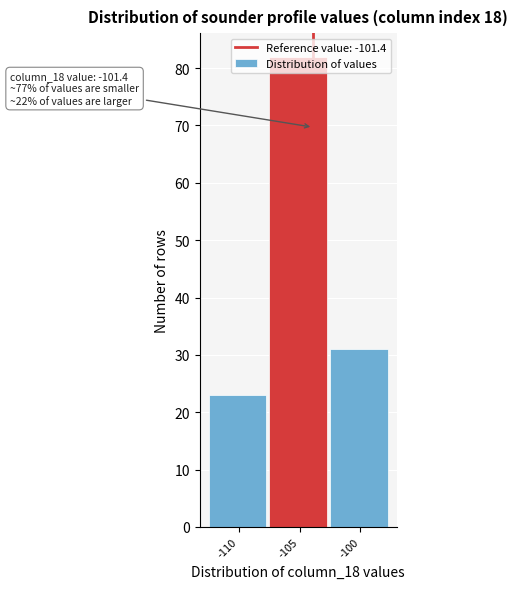

Between -110 and -105, which is larger?

-105